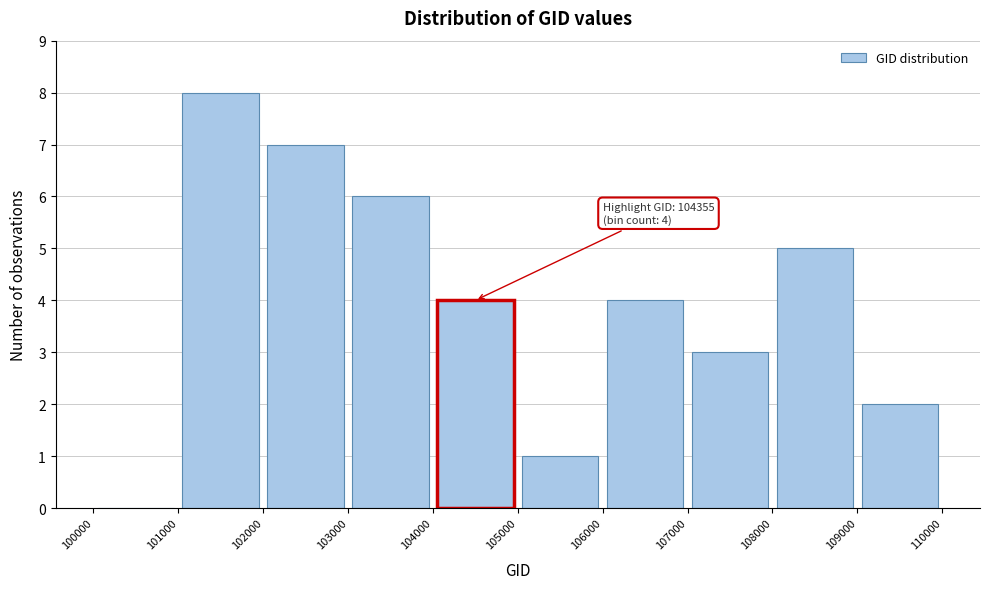

Which range on the x-axis has the tallest bar?

101000 to 102000